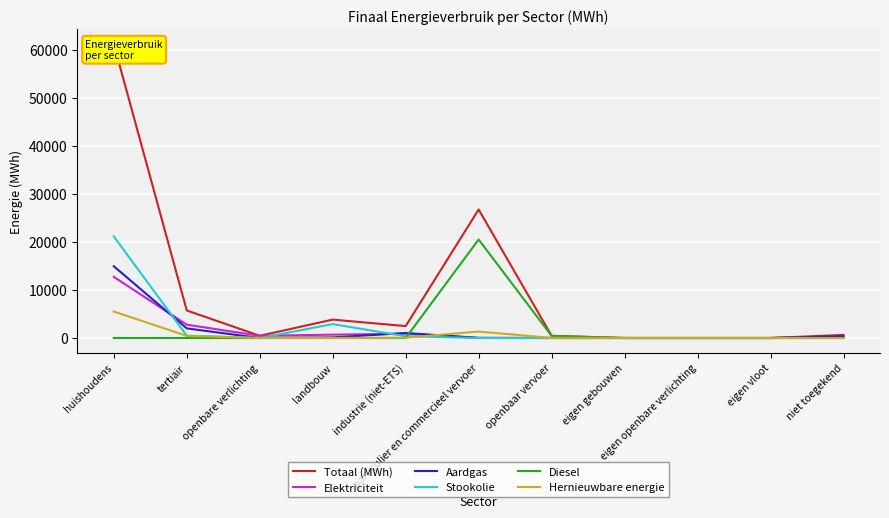

Reading left to right, what are all the values shown in this chart?

Totaal (MWh): huishoudens=61253.7	tertiair=5744.1	openbare verlichting=461.0	landbouw=3834.2	industrie (niet-ETS)=2479.7	particulier en commercieel vervoer=26764.5	openbaar vervoer=460.1	eigen gebouwen=0.0	eigen openbare verlichting=0.0	eigen vloot=0.0	niet toegekend=648.6
Elektriciteit: huishoudens=12741.8	tertiair=2773.6	openbare verlichting=461.0	landbouw=695.0	industrie (niet-ETS)=891.9	particulier en commercieel vervoer=9.5	openbaar vervoer=0.0	eigen gebouwen=0.0	eigen openbare verlichting=0.0	eigen vloot=0.0	niet toegekend=284.2
Aardgas: huishoudens=14950.3	tertiair=2002.6	openbare verlichting=0.0	landbouw=122.6	industrie (niet-ETS)=1037.9	particulier en commercieel vervoer=28.7	openbaar vervoer=0.0	eigen gebouwen=0.0	eigen openbare verlichting=0.0	eigen vloot=0.0	niet toegekend=364.4
Stookolie: huishoudens=21164.1	tertiair=491.4	openbare verlichting=0.0	landbouw=2895.5	industrie (niet-ETS)=361.7	particulier en commercieel vervoer=0.0	openbaar vervoer=0.0	eigen gebouwen=0.0	eigen openbare verlichting=0.0	eigen vloot=0.0	niet toegekend=0.0
Diesel: huishoudens=0.0	tertiair=0.0	openbare verlichting=0.0	landbouw=0.0	industrie (niet-ETS)=0.0	particulier en commercieel vervoer=20515.4	openbaar vervoer=435.3	eigen gebouwen=0.0	eigen openbare verlichting=0.0	eigen vloot=0.0	niet toegekend=0.0
Hernieuwbare energie: huishoudens=5516.6	tertiair=443.2	openbare verlichting=0.0	landbouw=0.0	industrie (niet-ETS)=65.2	particulier en commercieel vervoer=1340.6	openbaar vervoer=24.7	eigen gebouwen=0.0	eigen openbare verlichting=0.0	eigen vloot=0.0	niet toegekend=0.0